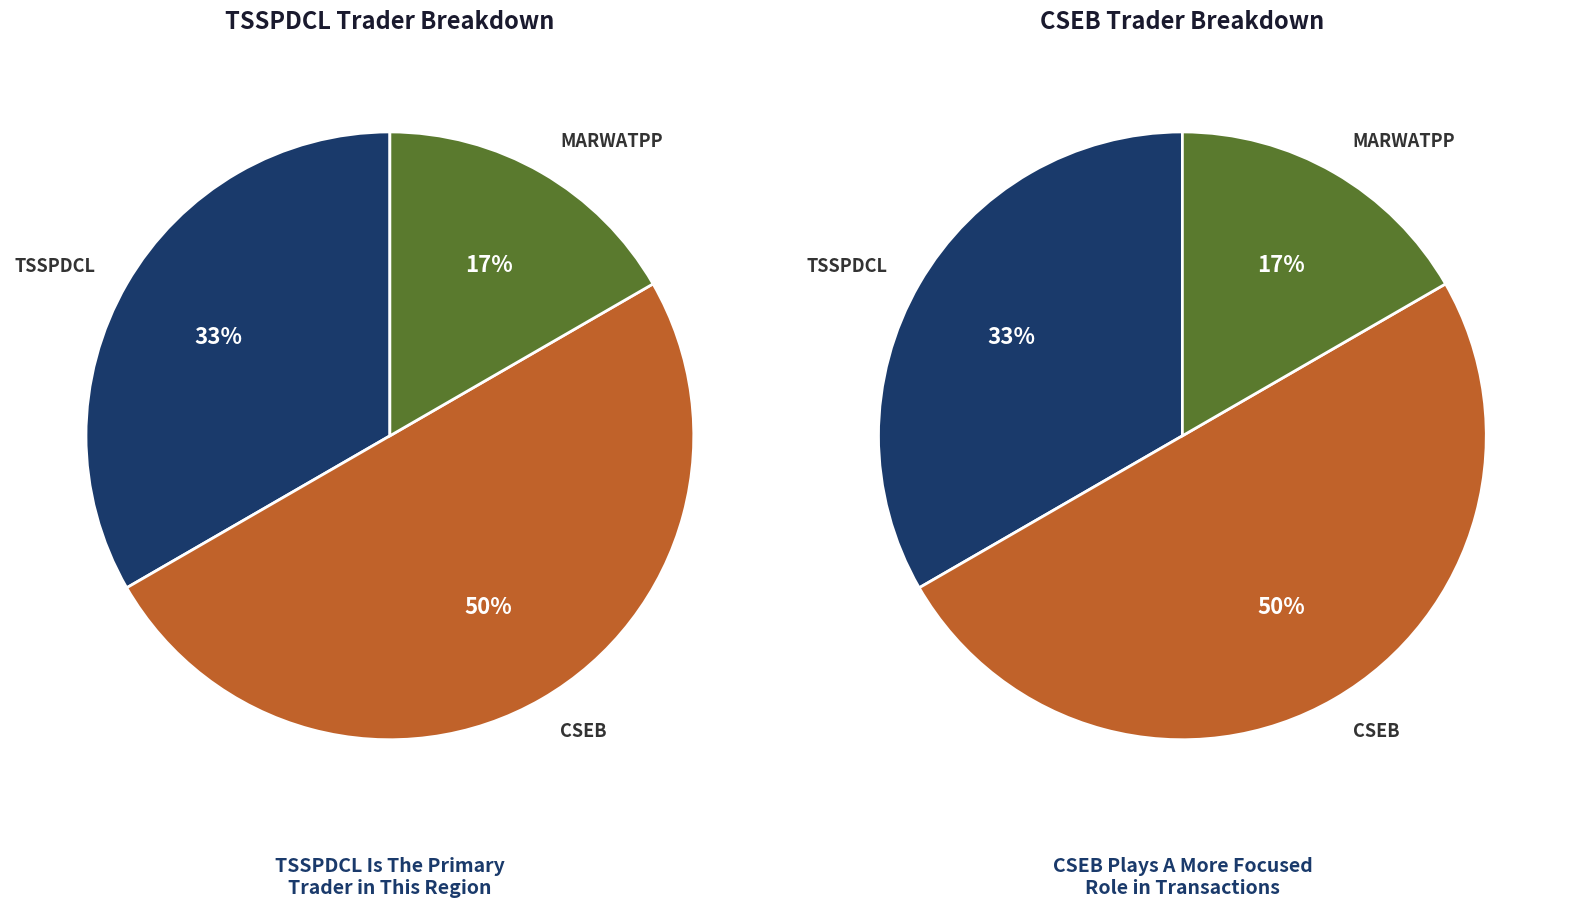

How many slices are in this pie chart?

3